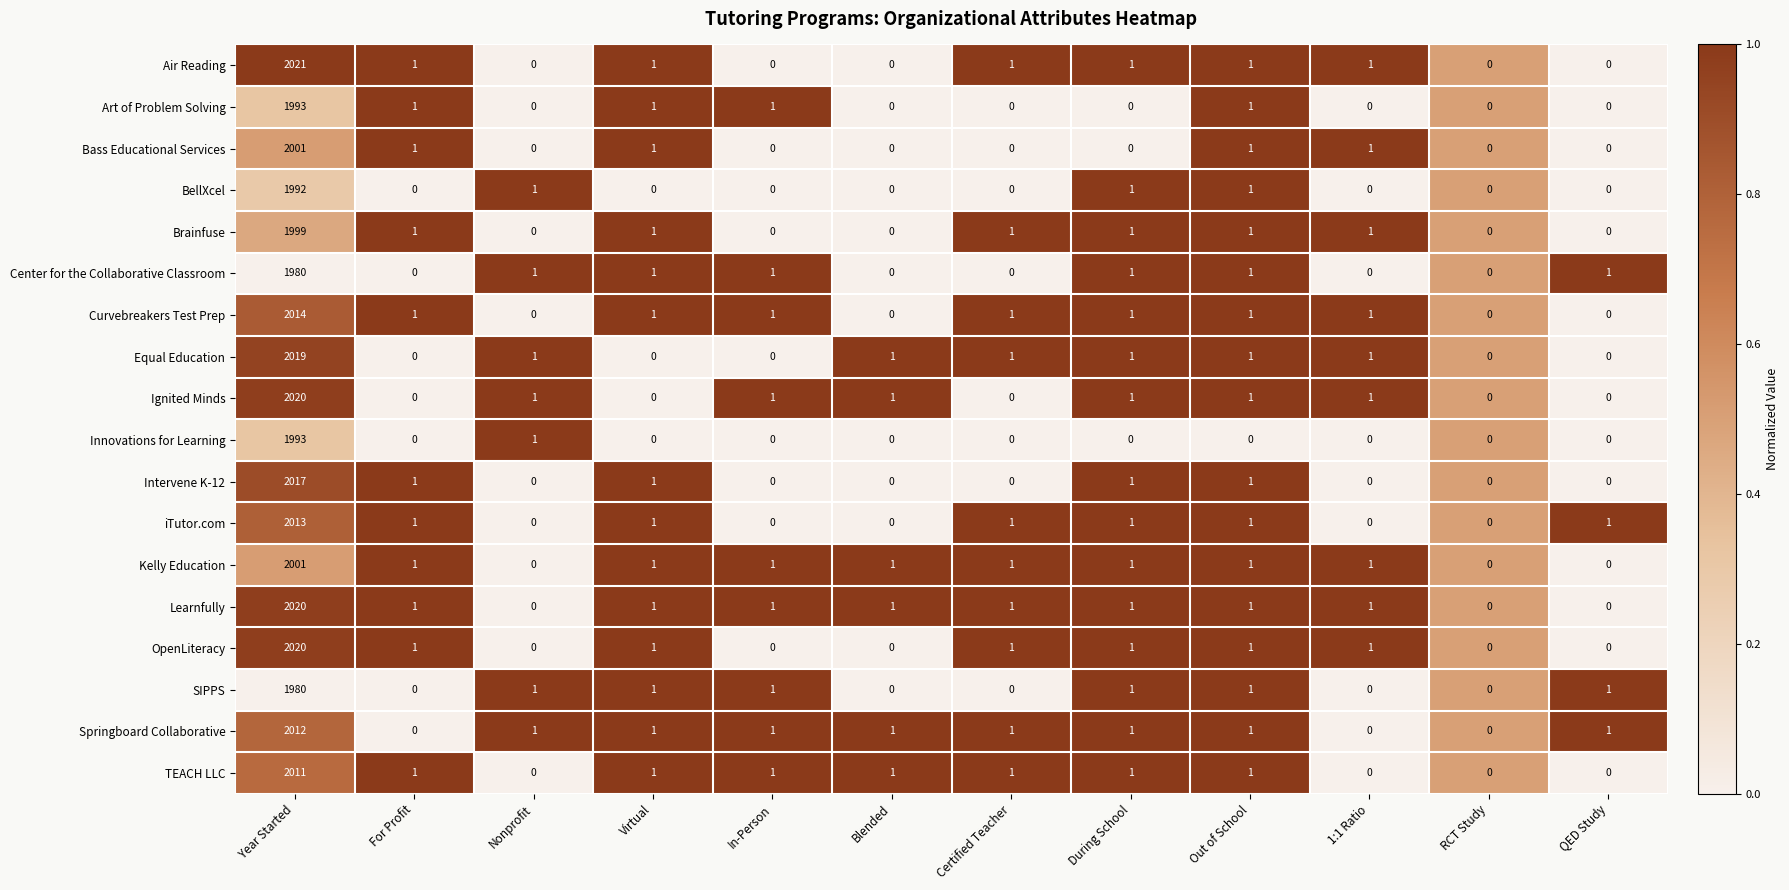

At which label does TEACH LLC first exceed 1?

Year Started